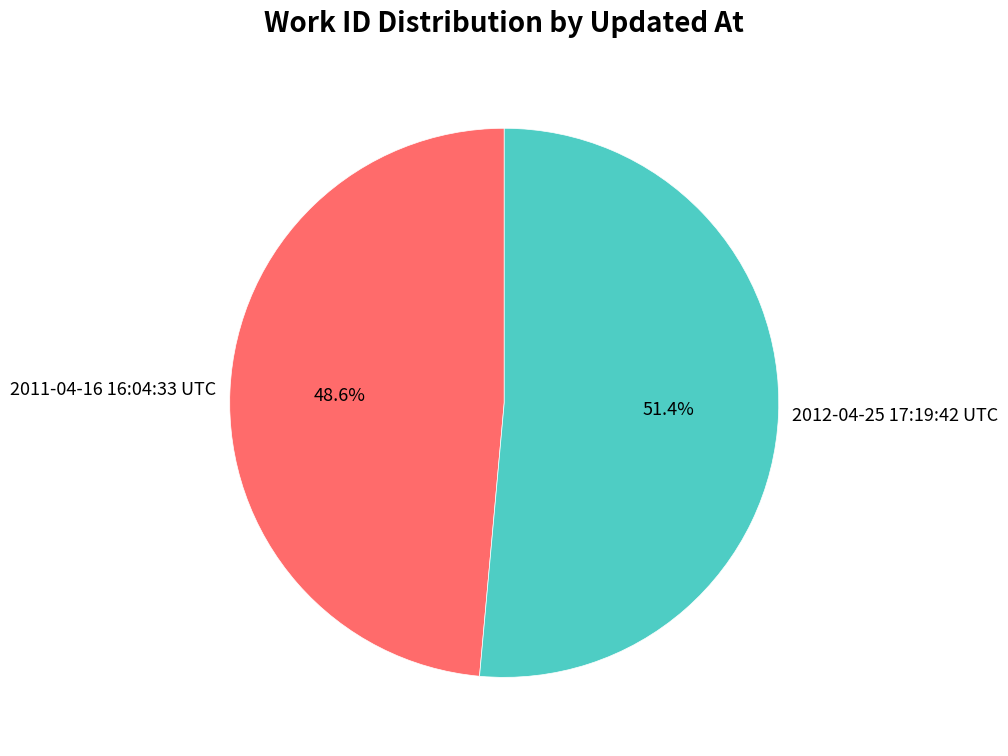

Is it true that 2011-04-16 16:04:33 UTC is 49% of the pie?

True